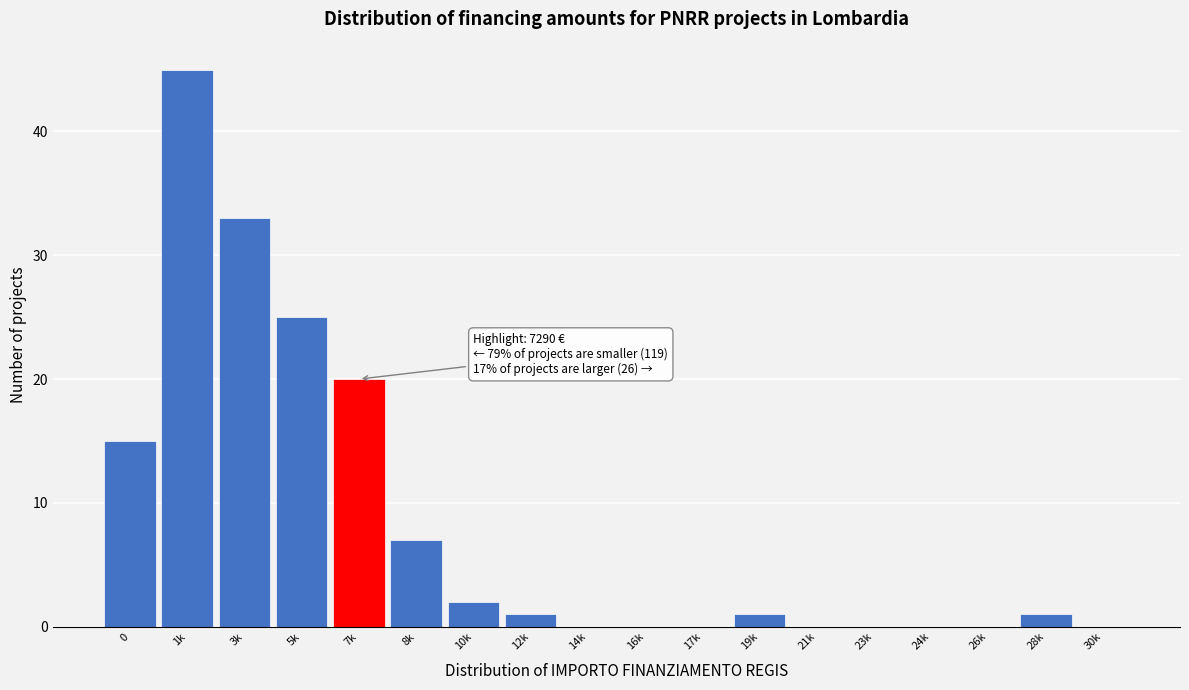

Reading right to left, list all the values displayed in this chart.

30k=0	28k=1	26k=0	24k=0	23k=0	21k=0	19k=1	17k=0	16k=0	14k=0	12k=1	10k=2	8k=7	7k=20	5k=25	3k=33	1k=45	0=15